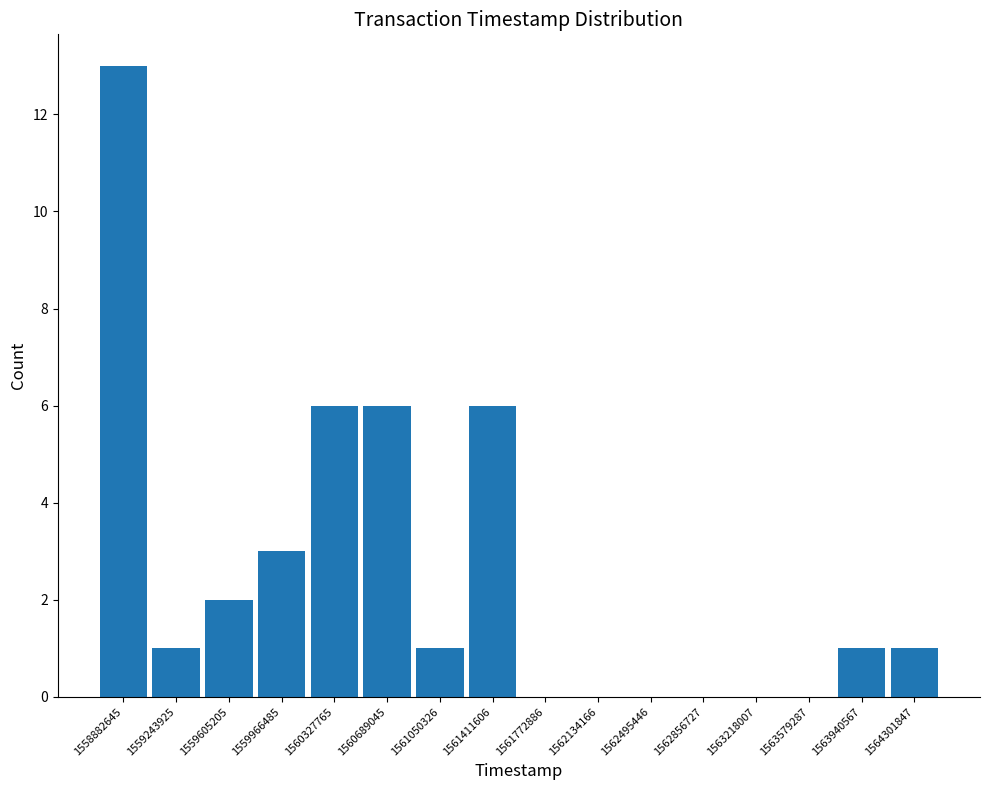

Reading left to right, what are all the values shown in this chart?

1558882645=13	1559243925=1	1559605205=2	1559966485=3	1560327765=6	1560689045=6	1561050326=1	1561411606=6	1561772886=0	1562134166=0	1562495446=0	1562856727=0	1563218007=0	1563579287=0	1563940567=1	1564301847=1